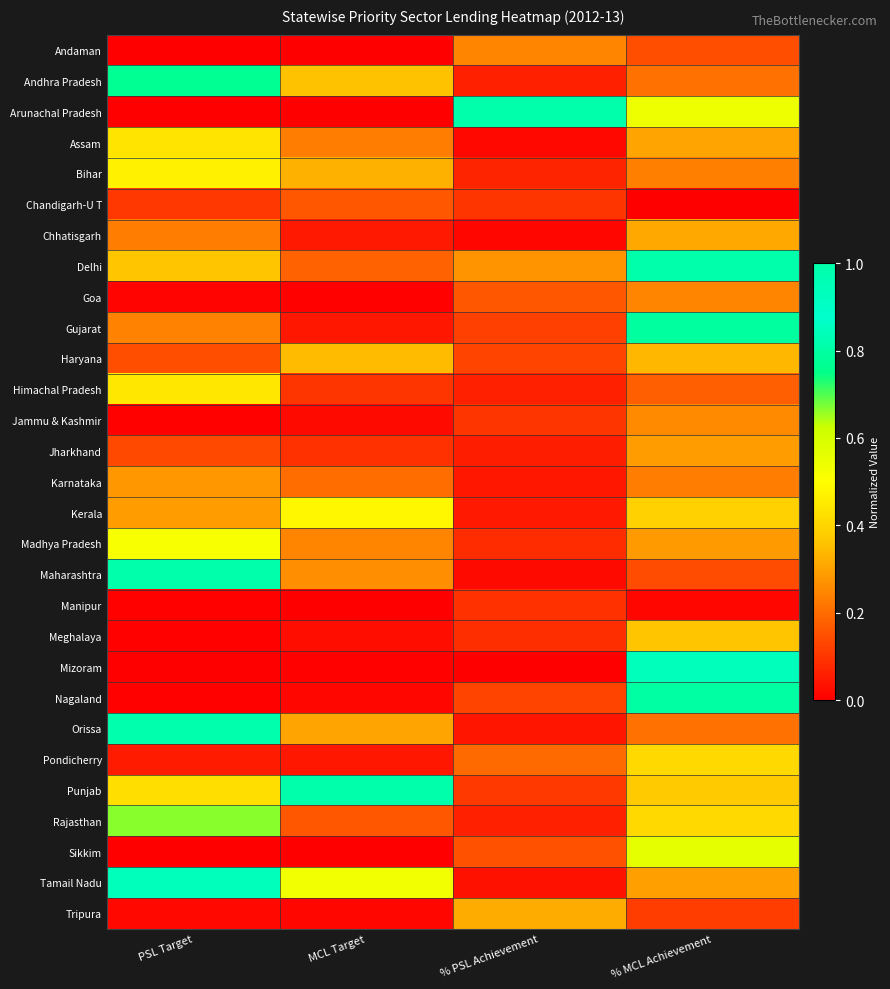

At which category is the sum across all series the highest?

% MCL Achievement